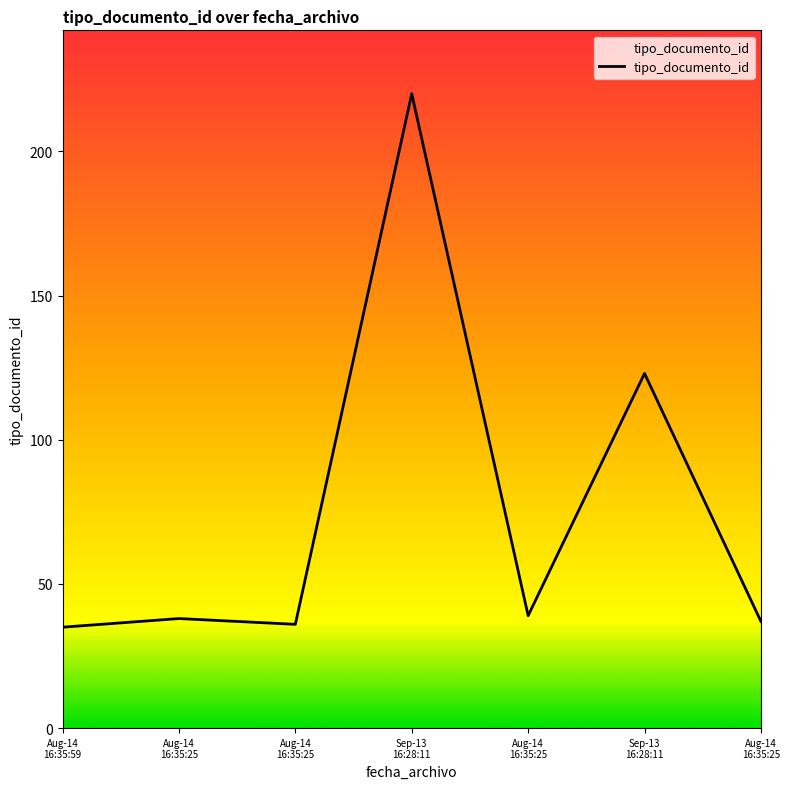

The value at Sep-13 16:28:11 is 123. True or false?

True